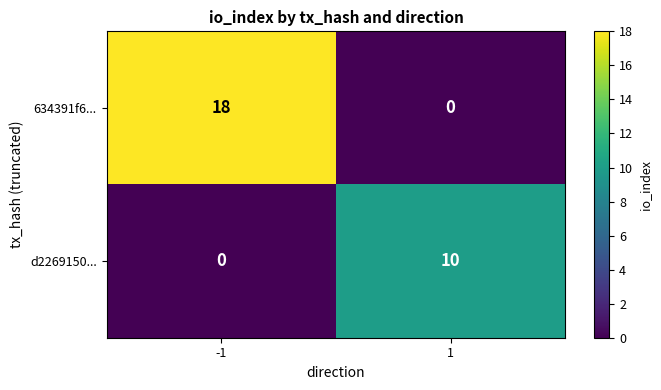

Reading left to right, transcribe all the data shown in this chart.

634391f6...: 18	0
d2269150...: 0	10